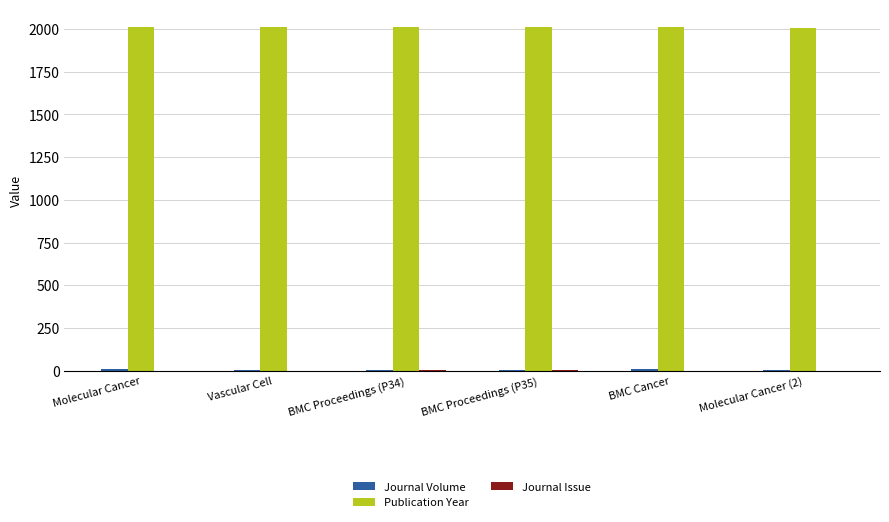

The Publication Year series shows 2014 at Molecular Cancer. True or false?

True